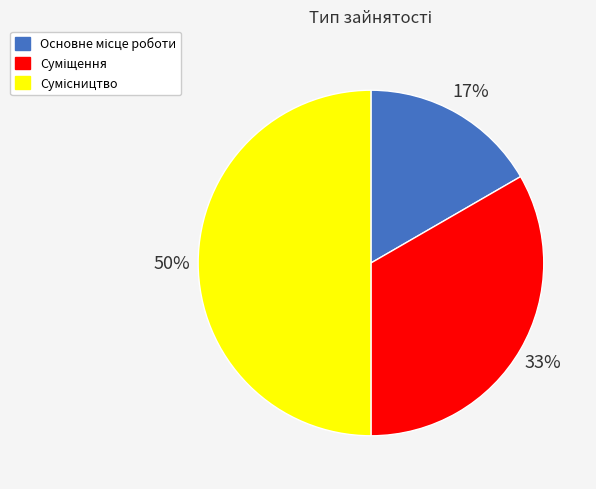

To the nearest percent, what is the average slice percentage?

33%